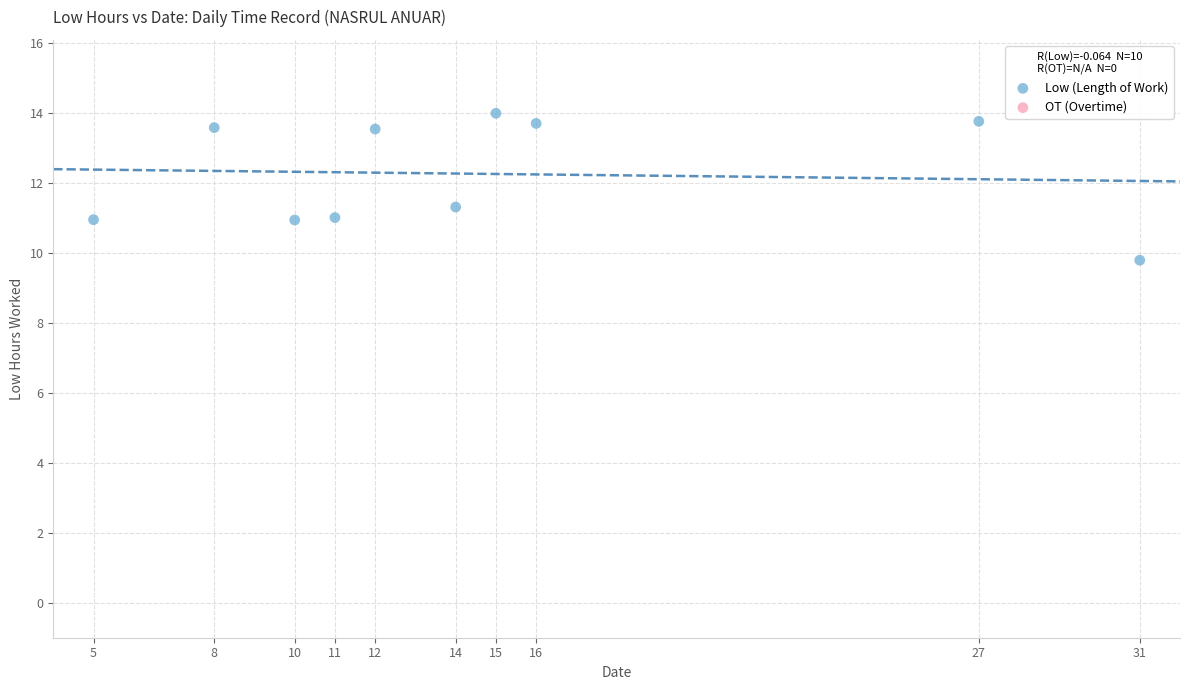

What is the average X value?

14.9